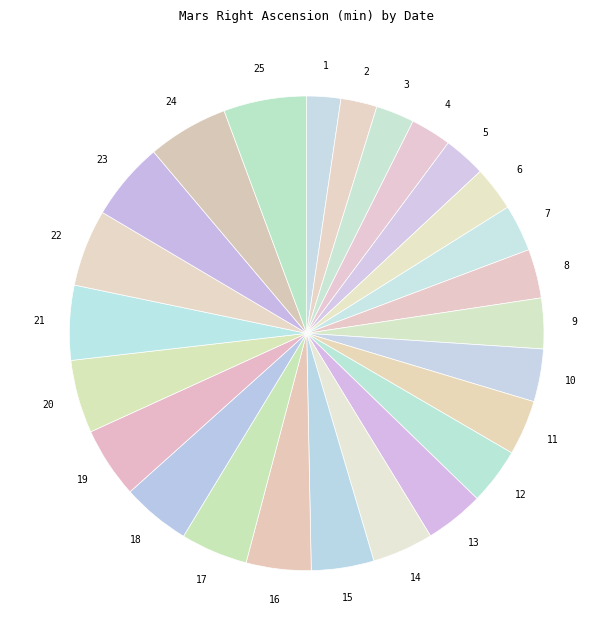

Is there any slice that represents more than half of the pie?

No